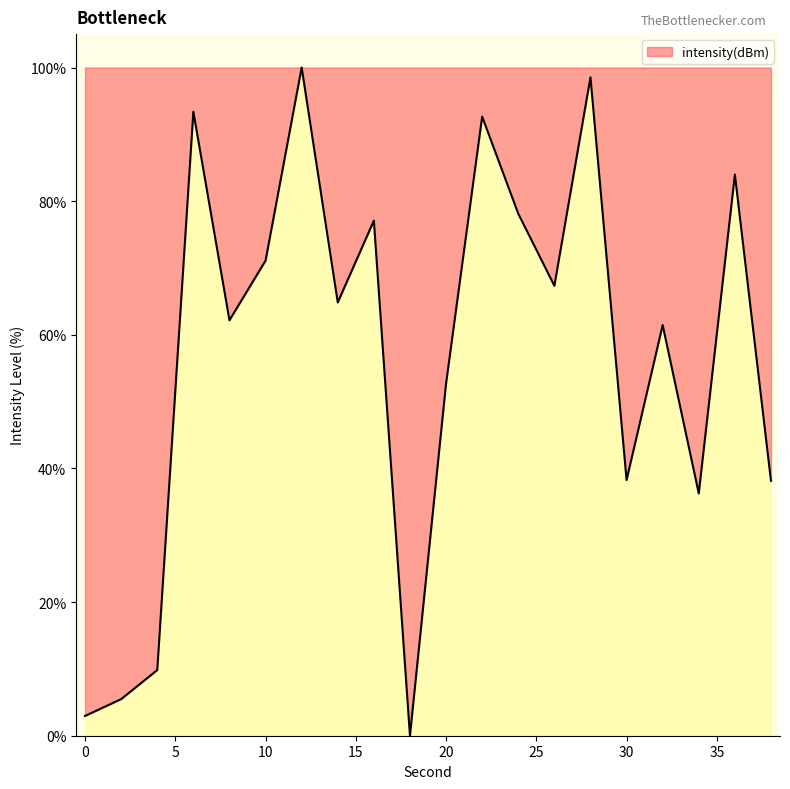

What is the difference between the maximum and minimum values?

100.0